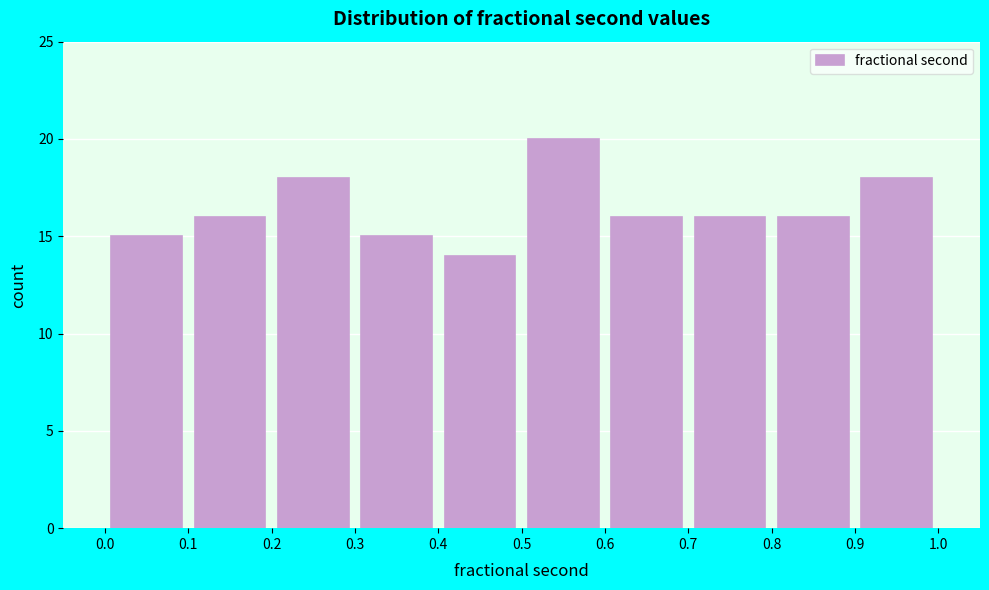

Reading left to right, transcribe this chart: for each bar, give the range it covers on the x-axis and its height. The values are not printed on the chart, so give them approximately, as read against the axis.

0.0 to 0.1: 15
0.1 to 0.2: 16
0.2 to 0.3: 18
0.3 to 0.4: 15
0.4 to 0.5: 14
0.5 to 0.6: 20
0.6 to 0.7: 16
0.7 to 0.8: 16
0.8 to 0.9: 16
0.9 to 1.0: 18